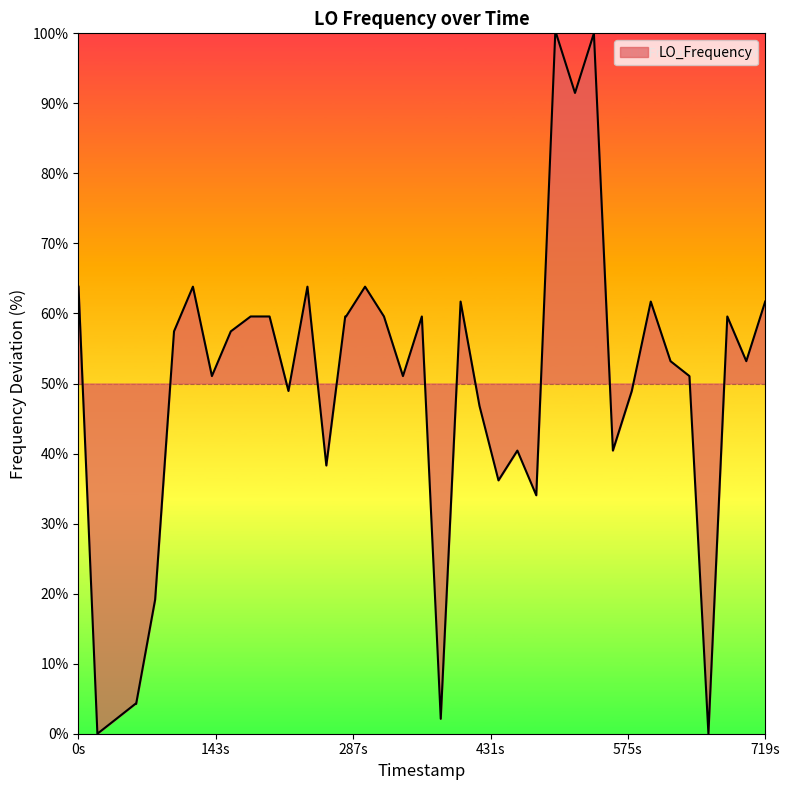

What is the maximum value shown in the chart?

100.0